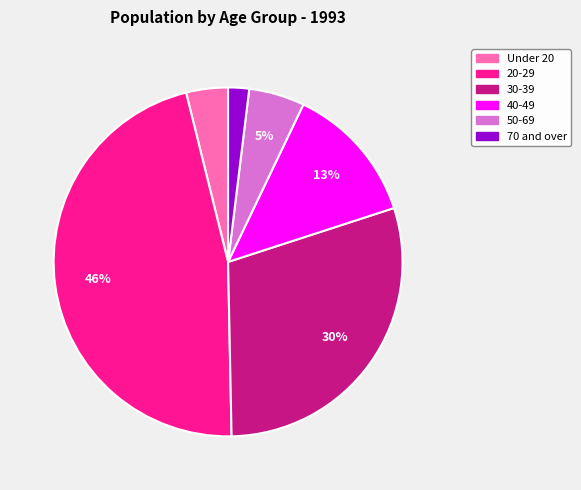

Does 70 and over account for over 50% of the chart?

No